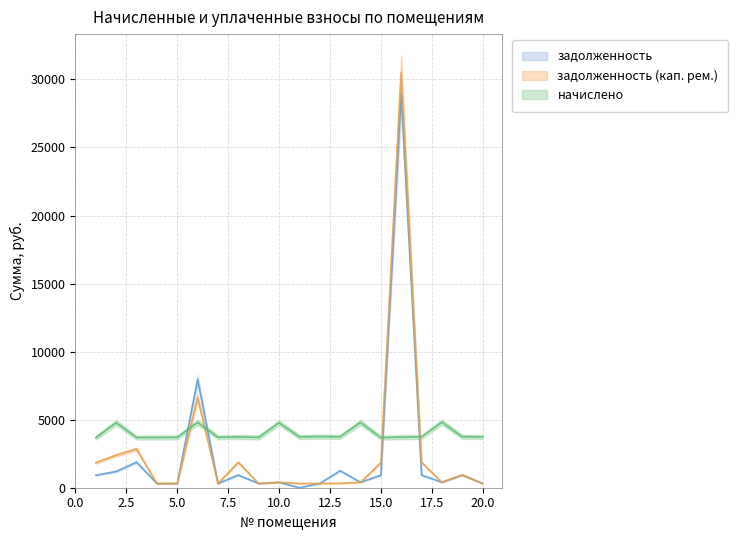

Reading right to left, list all the values displayed in this chart.

задолженность: 311.0	935.6	401.6	933.1	28954.7	921.1	399.6	1252.0	313.0	0.0	397.6	306.8	933.1	308.1	7958.2	308.4	307.7	1879.0	1194.8	919.1
задолженность (кап. рем.): 311.0	940.1	401.6	1866.1	30523.0	1842.2	399.6	323.7	313.0	311.0	397.6	307.5	1866.1	308.9	6629.3	308.4	307.7	2844.9	2389.6	1838.2
начислено: 3732.2	3740.3	4819.2	3732.2	3716.3	3684.4	4795.2	3740.3	3756.2	3732.2	4771.2	3692.3	3732.2	3708.2	4795.2	3700.3	3692.3	3684.4	4779.2	3676.3